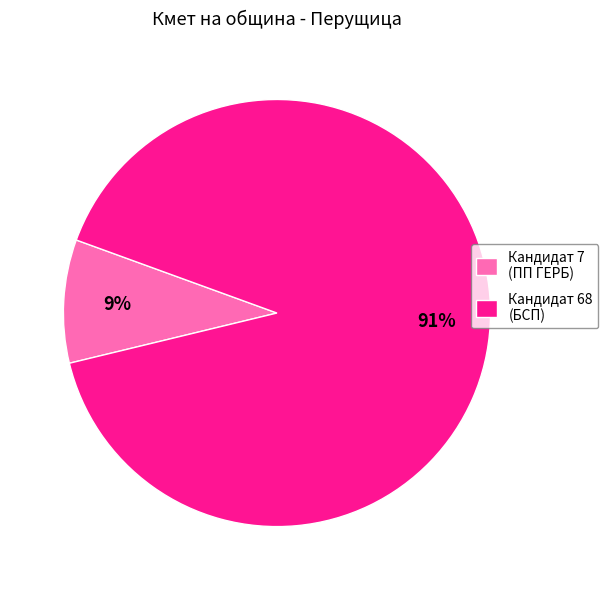

Count the number of slices in the pie.

2